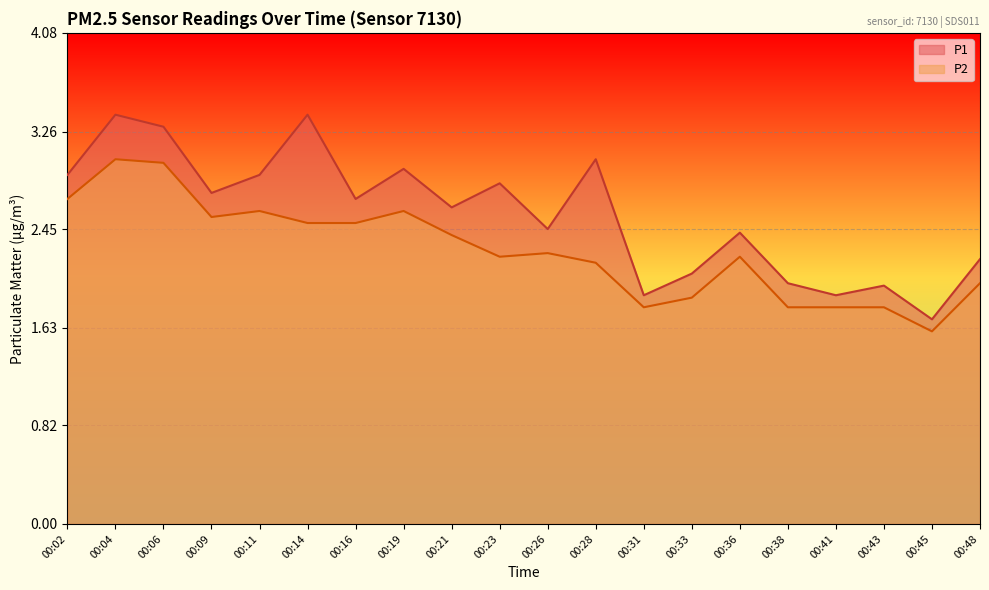

How many values in the P1 series are below 2?

4